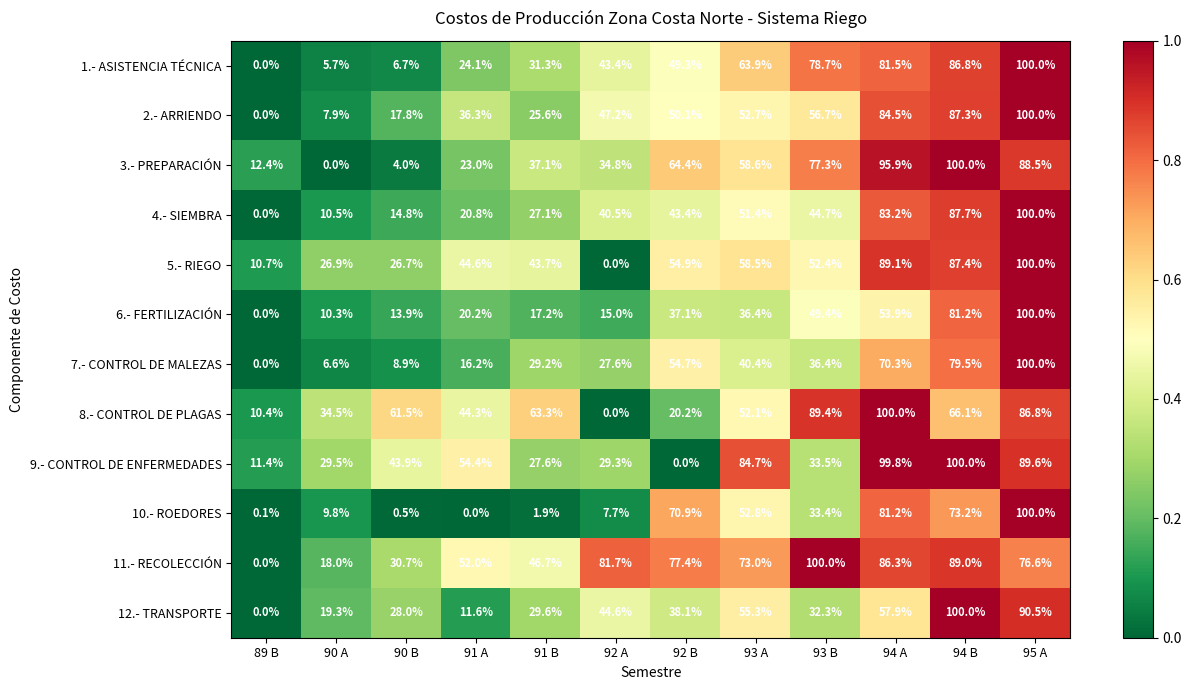

Is it true that 9.- CONTROL DE ENFERMEDADES equals 84.7 at 93 A?

True